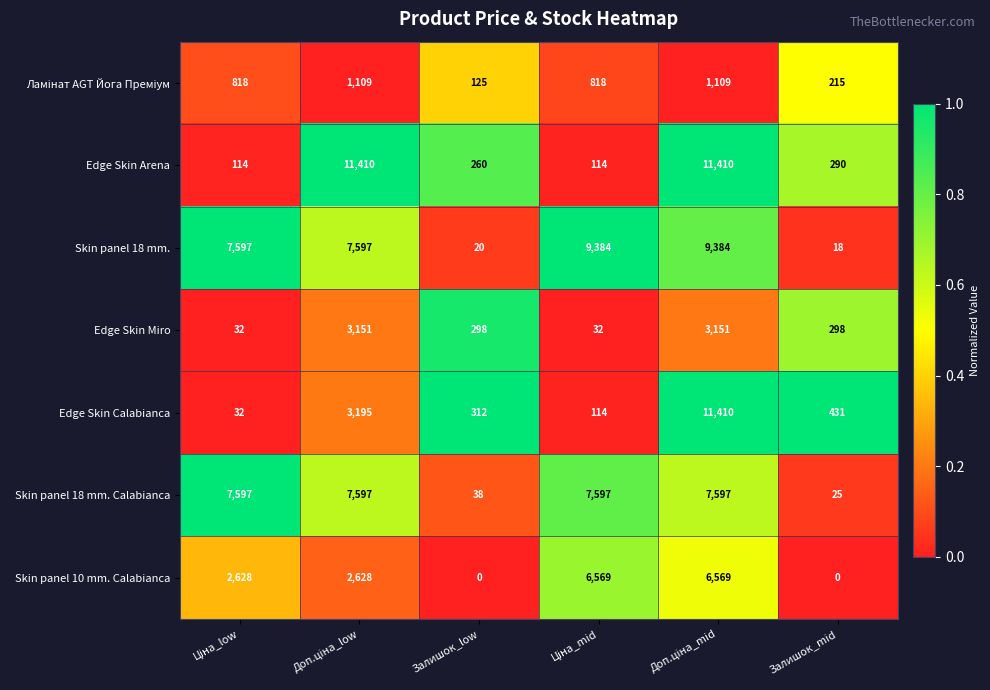

Which series has the widest spread of values?

Edge Skin Calabianca